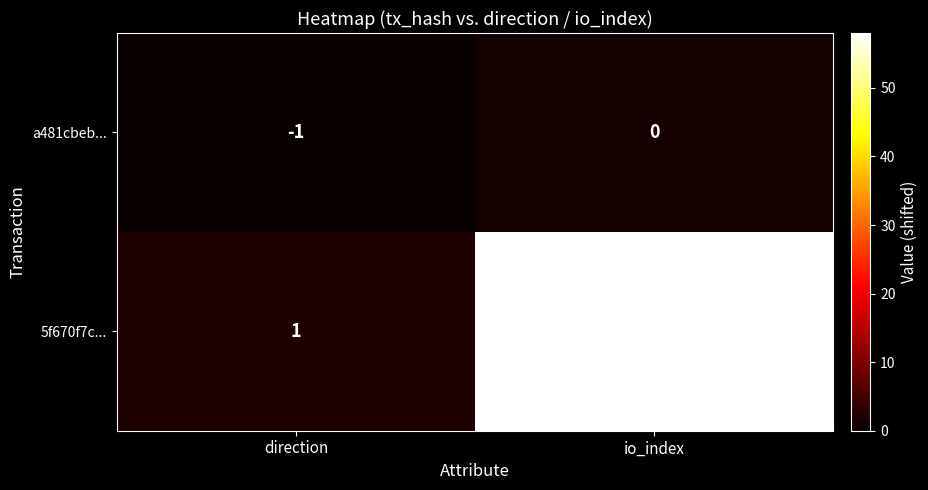

What is the total value across all series at io_index?

57